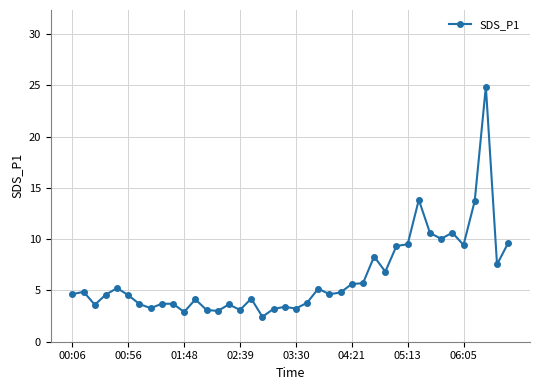

What is the smallest value displayed?

2.4